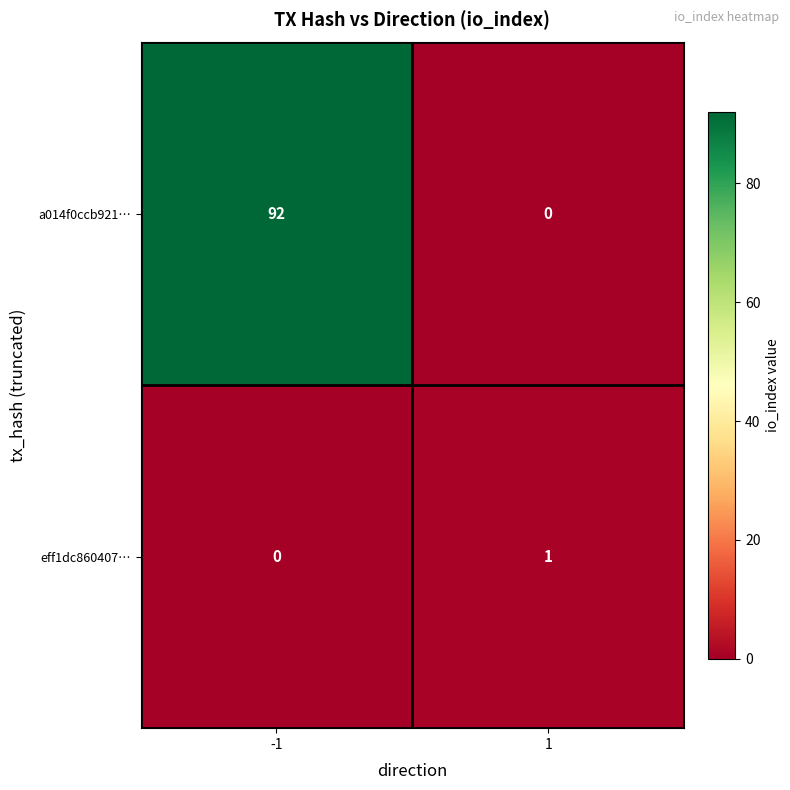

How many positive values does the a014f0ccb921… series have?

1